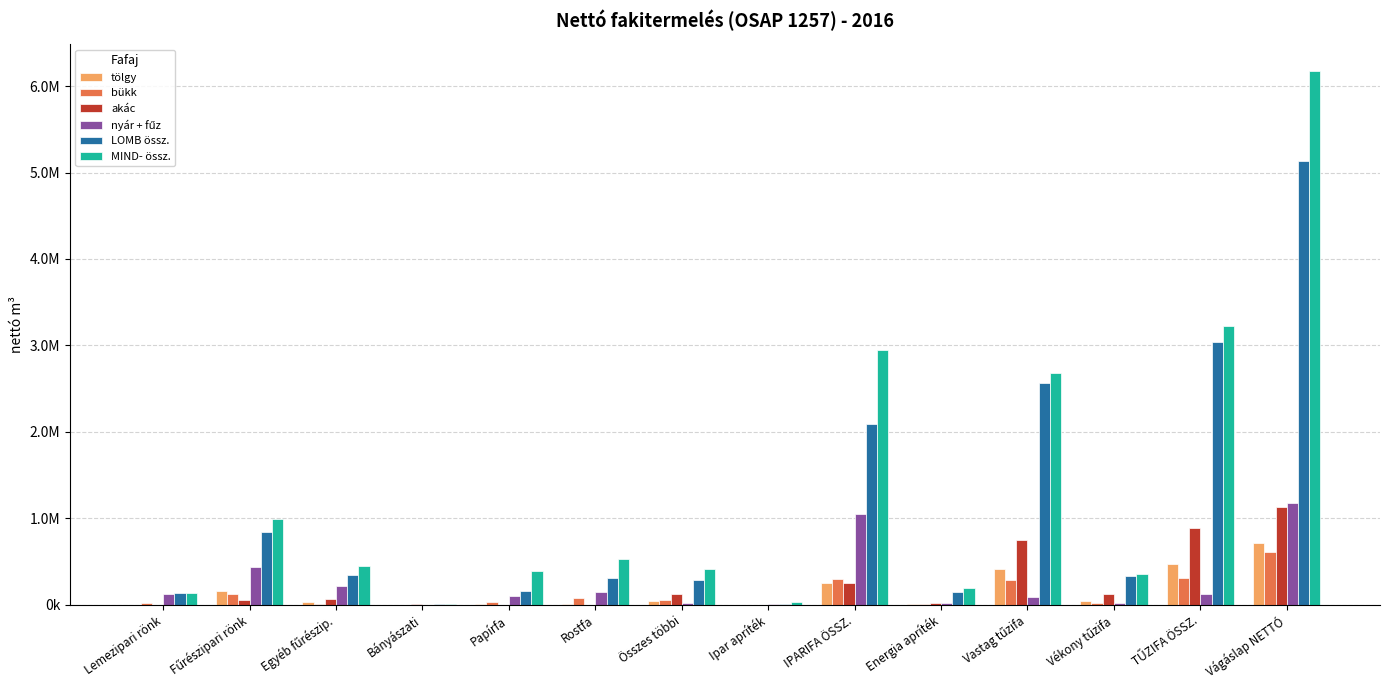

What is the difference between the maximum and minimum values in the tölgy series?

712677.9